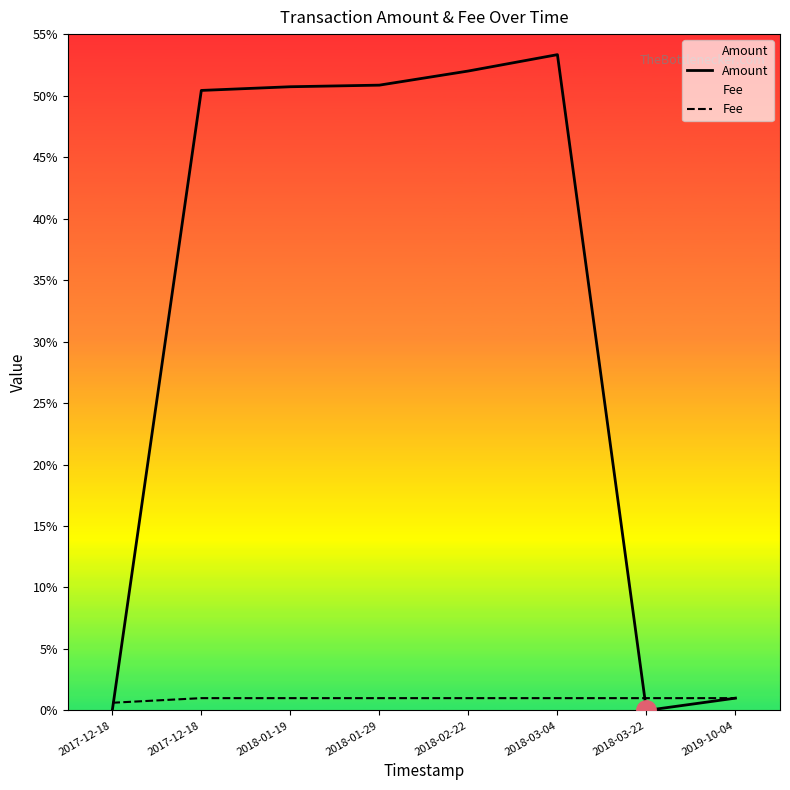

What is the label of the 5th point from the left?

2018-02-22